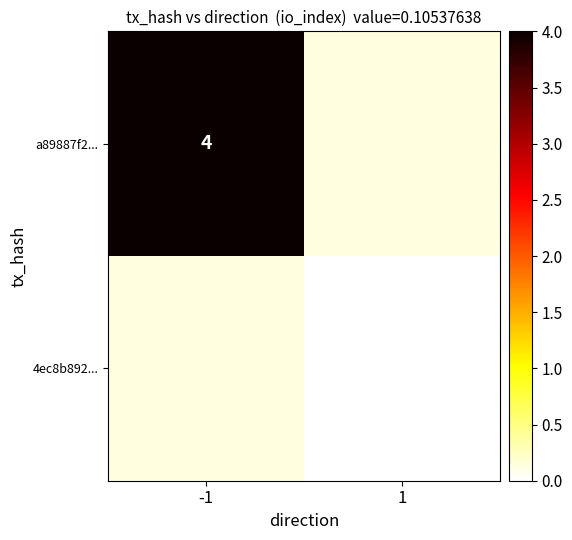

The value of a89887f2... at -1 is 4. True or false?

True